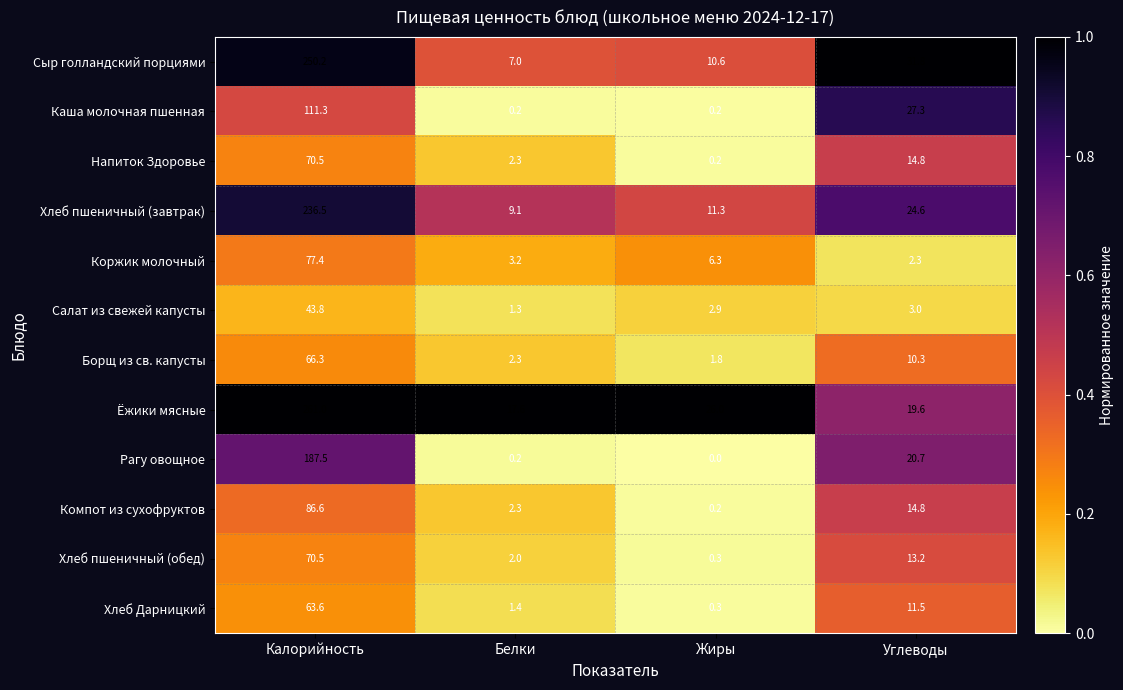

True or false: Напиток Здоровье has a value of 14.8 at Углеводы.

True